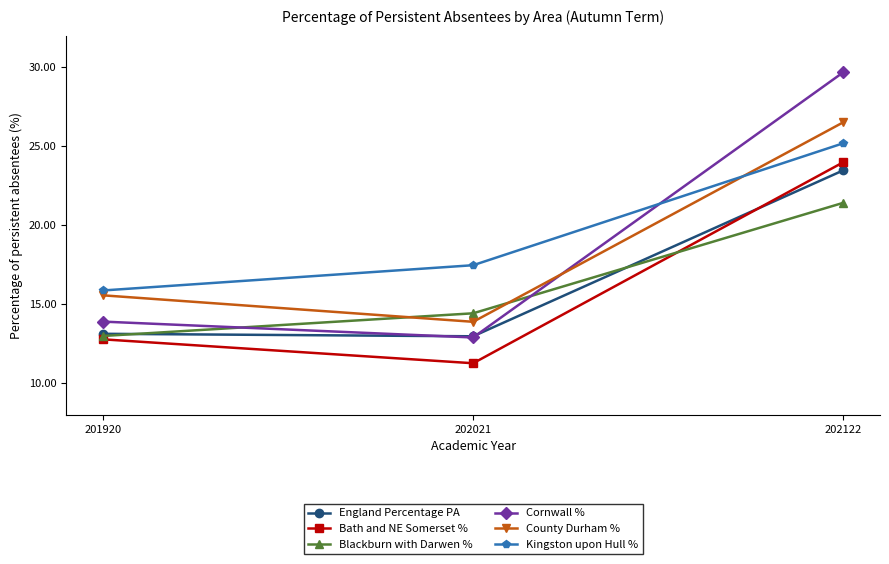

How many data points in Kingston upon Hull % are above 17?

2